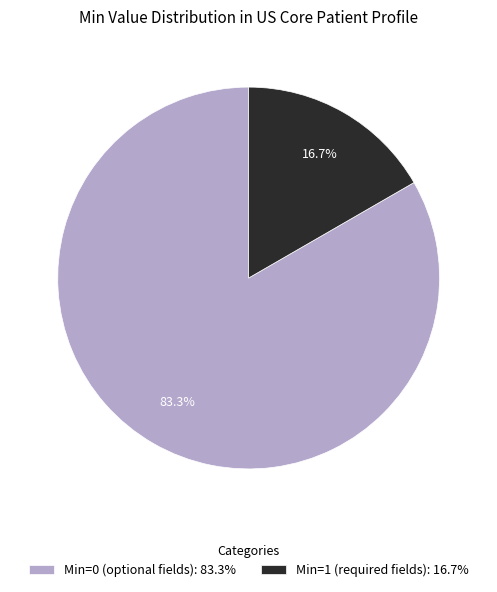

What is the total percentage of Min=1 (required fields): 16.7% and Min=0 (optional fields): 83.3%?

100.0%